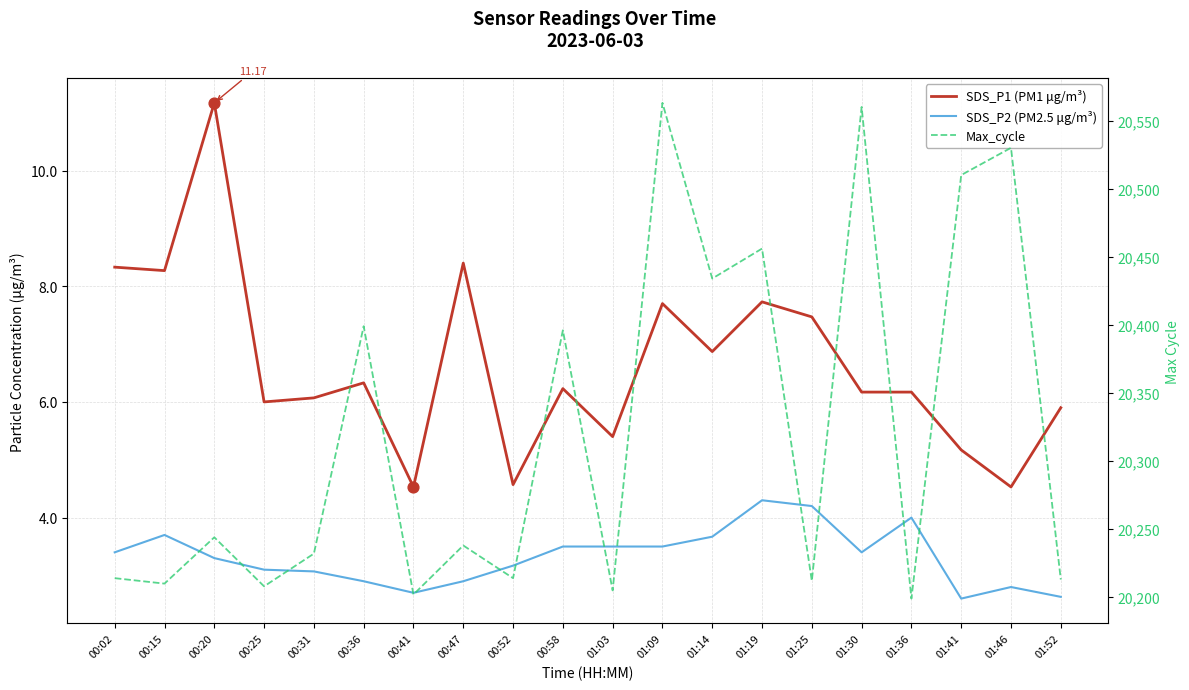

Which series has the largest total across all categories?

Max_cycle